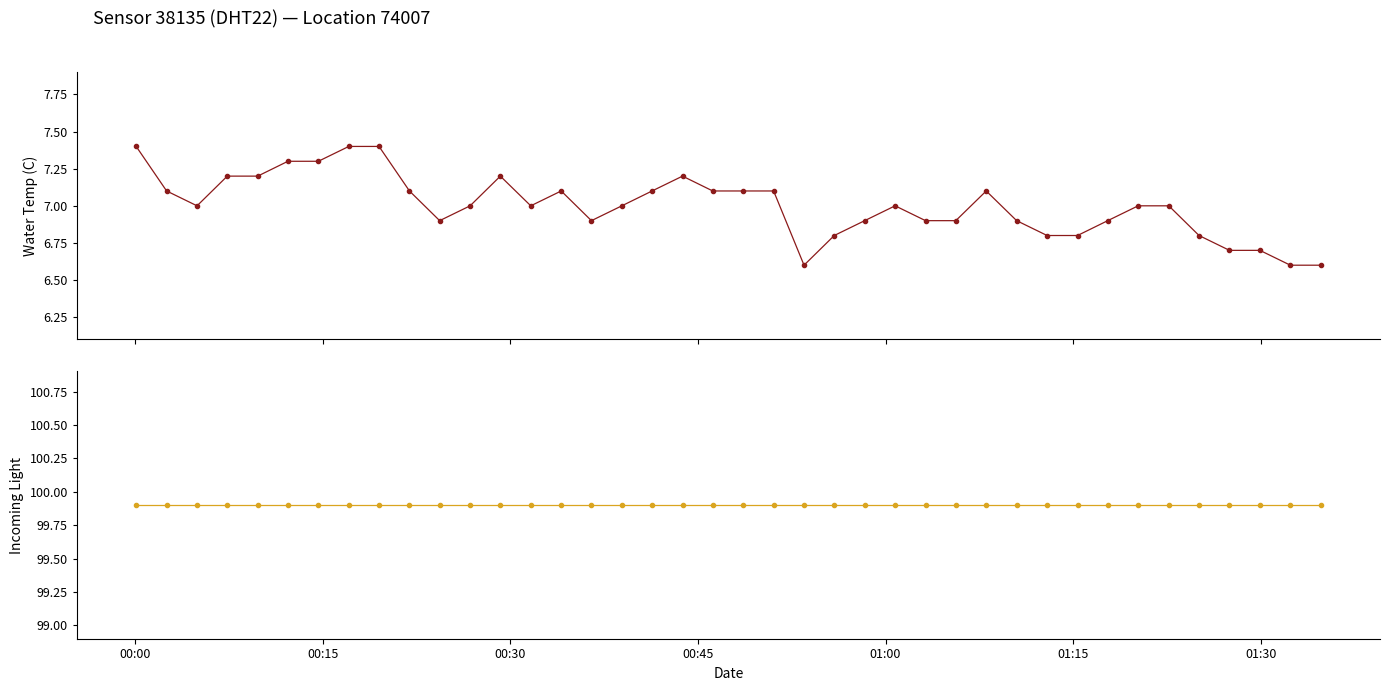

What is the minimum value shown in the chart?

6.6